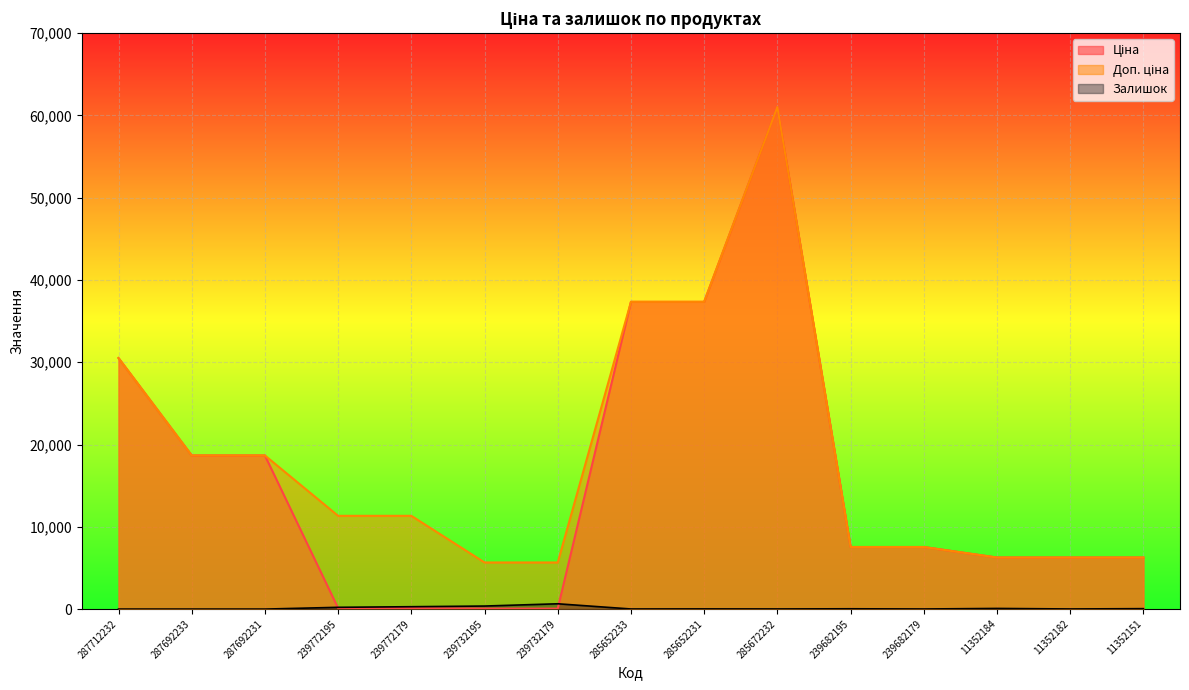

How many interior local peaks does the Доп. ціна series have?

1